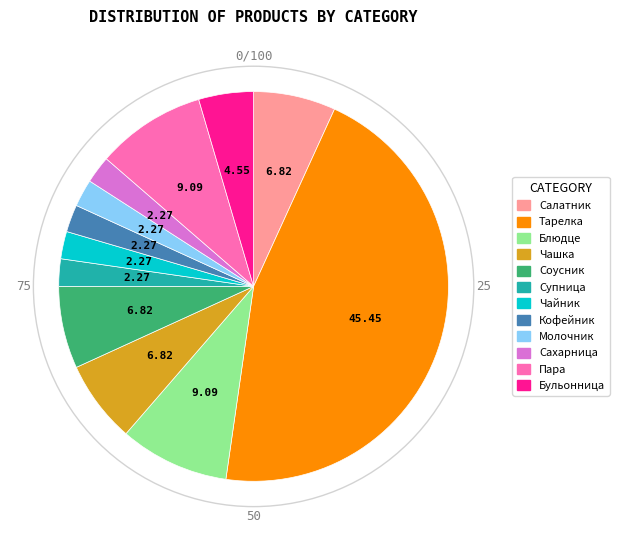

Do Кофейник and Сахарница together represent more than half of the pie?

No